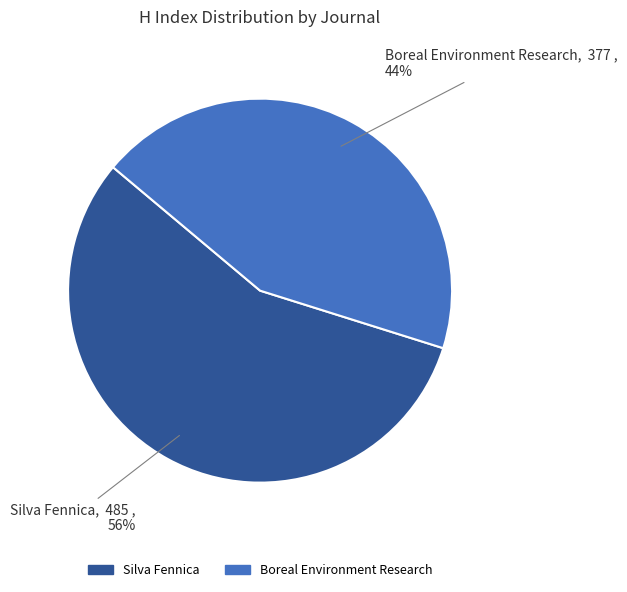

What is the ratio of the value at Silva Fennica to the value at Boreal Environment Research?

1.3